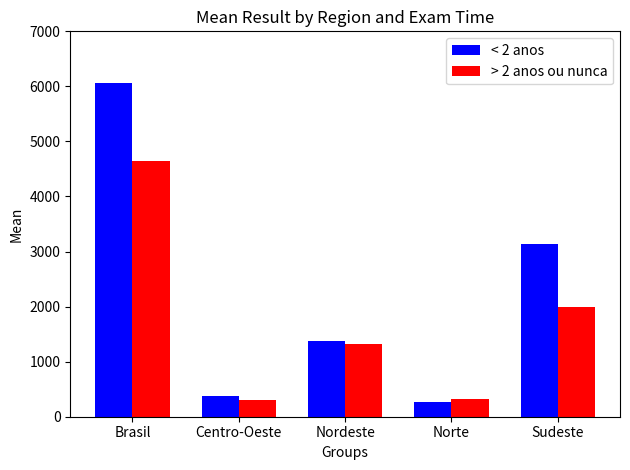

List the series in order of their peak value, highest first.

< 2 anos, > 2 anos ou nunca